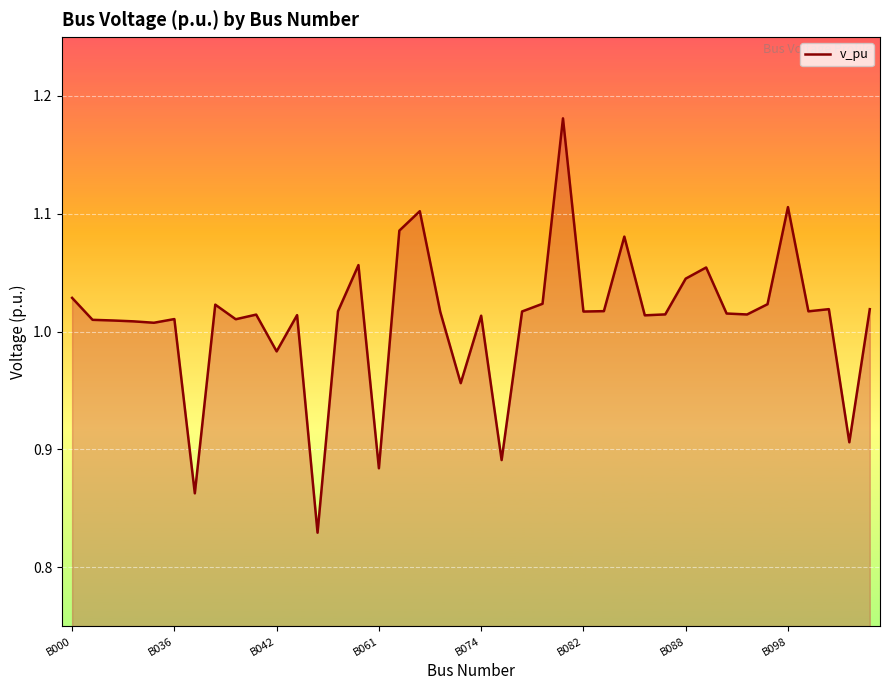

What is the difference between the maximum and minimum values?

0.4